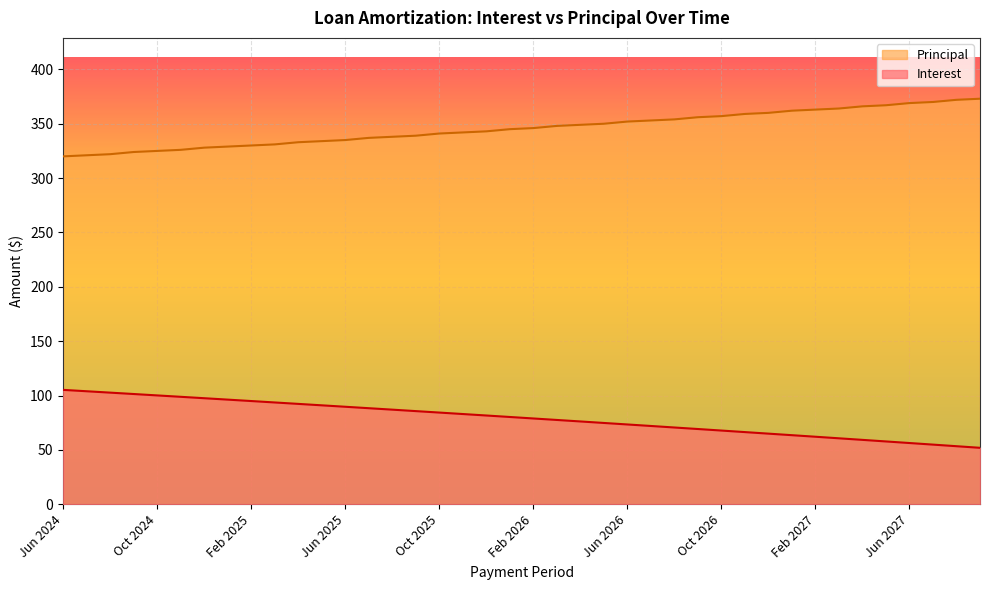

What position from the right is Aug 2027?

2